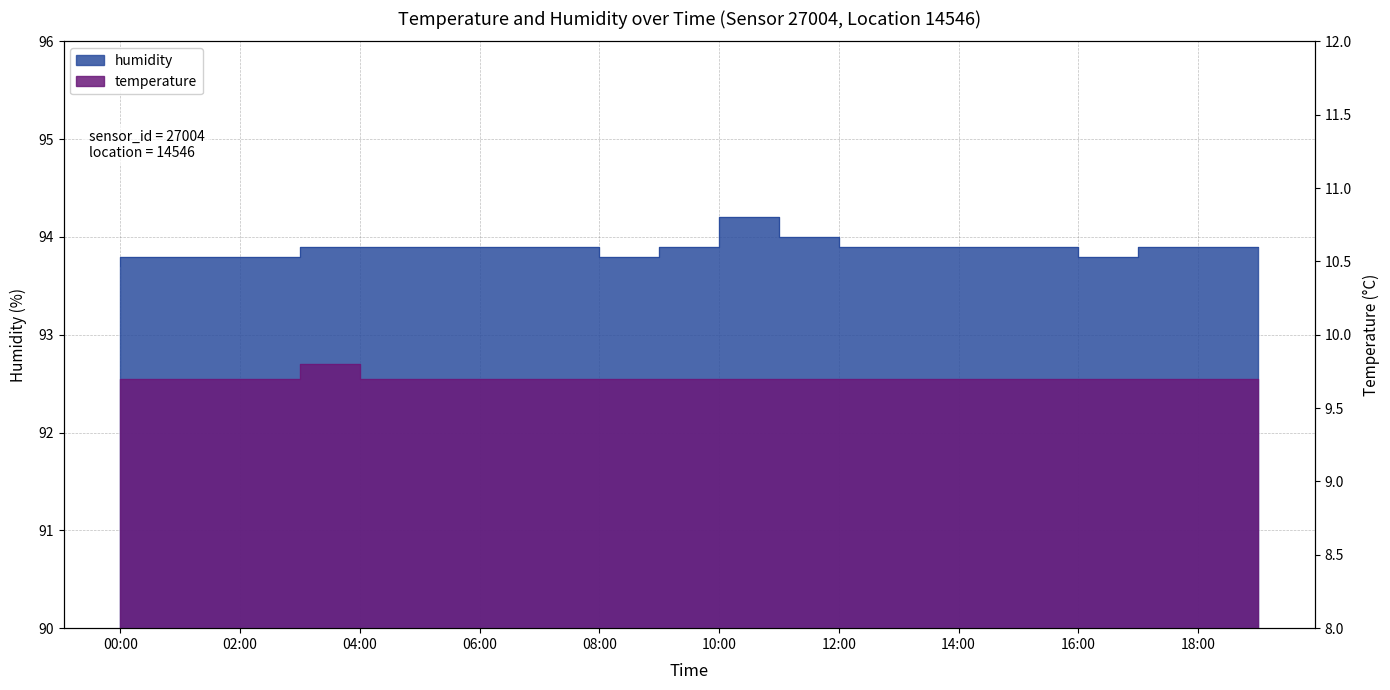

What is the minimum value for temperature?

9.7